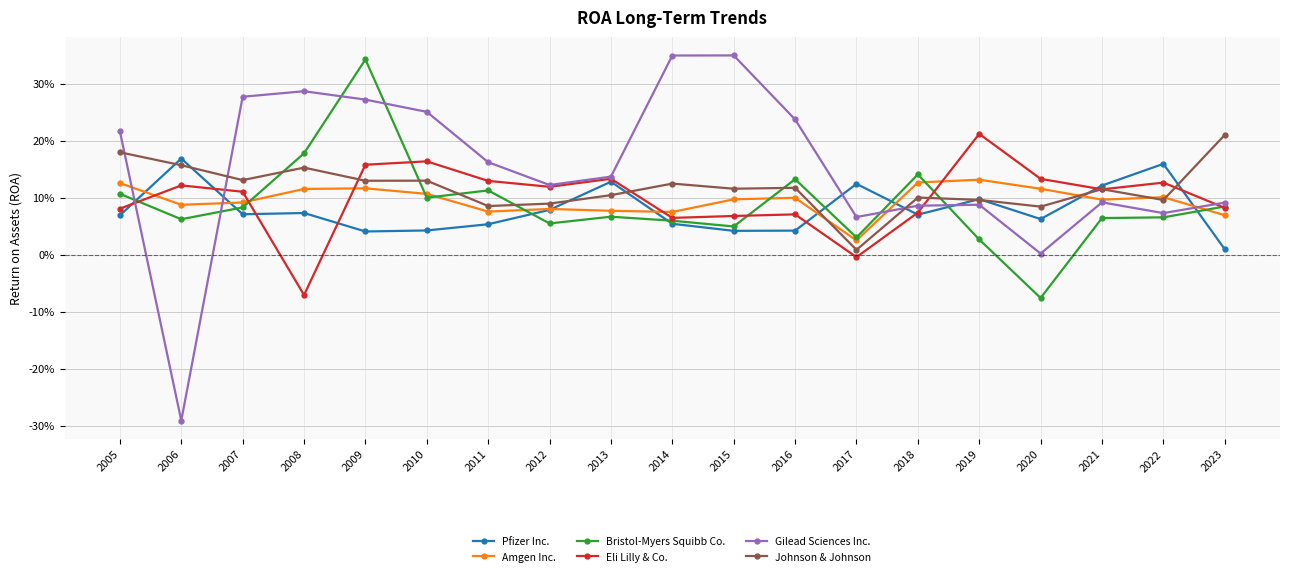

Between 2013 and 2020, which series saw the biggest shift?

Bristol-Myers Squibb Co.